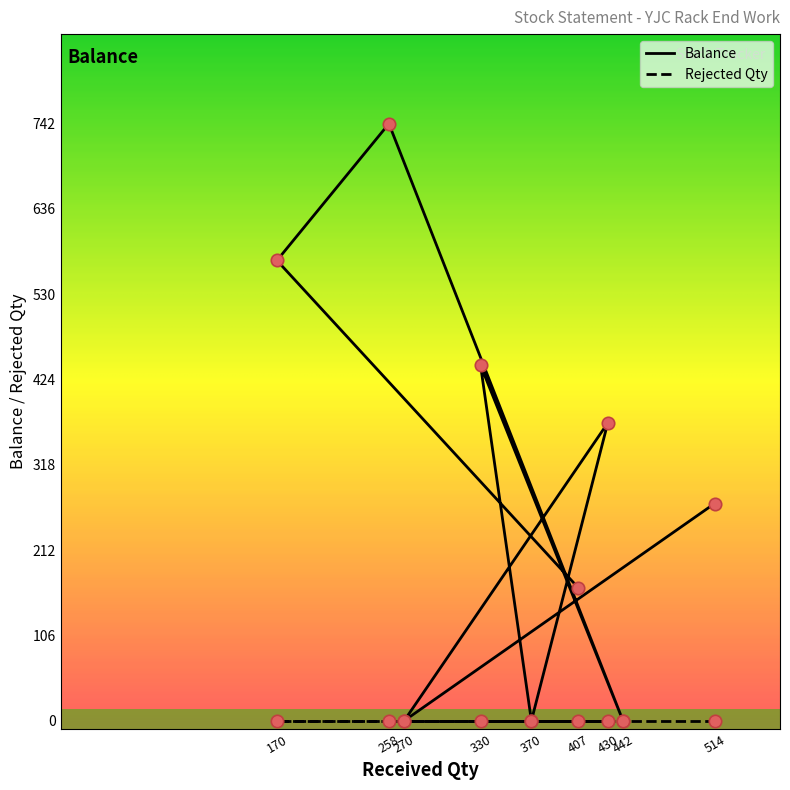

Between 430 and 407, which is larger?

430